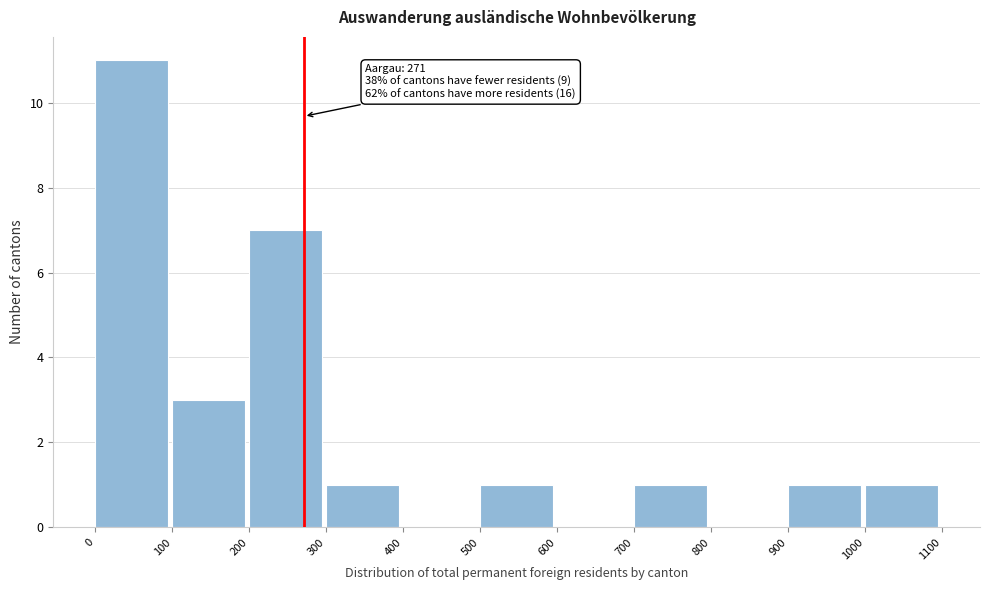

Over which range of the x-axis is the bar tallest?

0 to 100